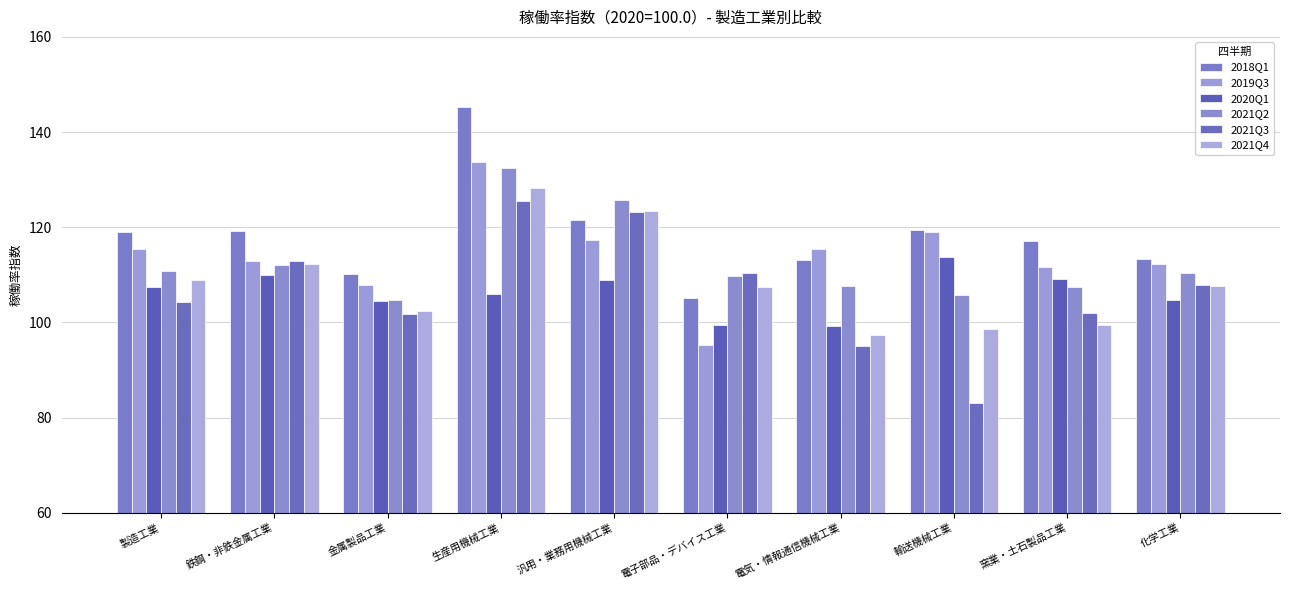

What is the total value across all series at 化学工業?

656.2